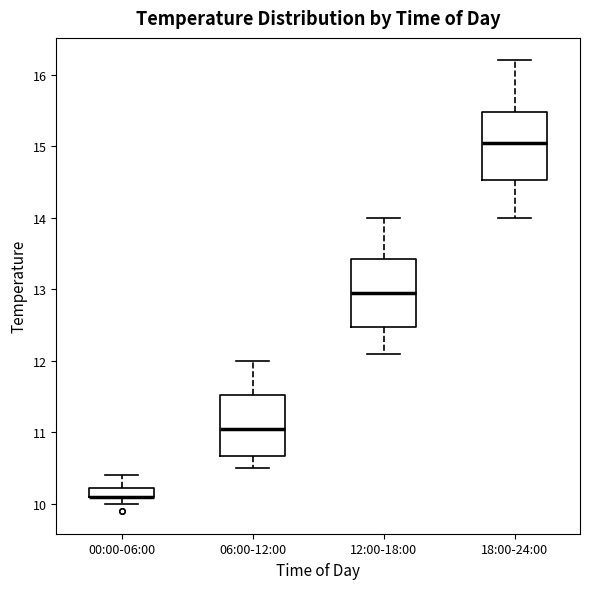

Where does the median line of the box for 12:00-18:00 sit on the y-axis? The values are not printed on the chart, so give them approximately, as read against the axis.

13.0